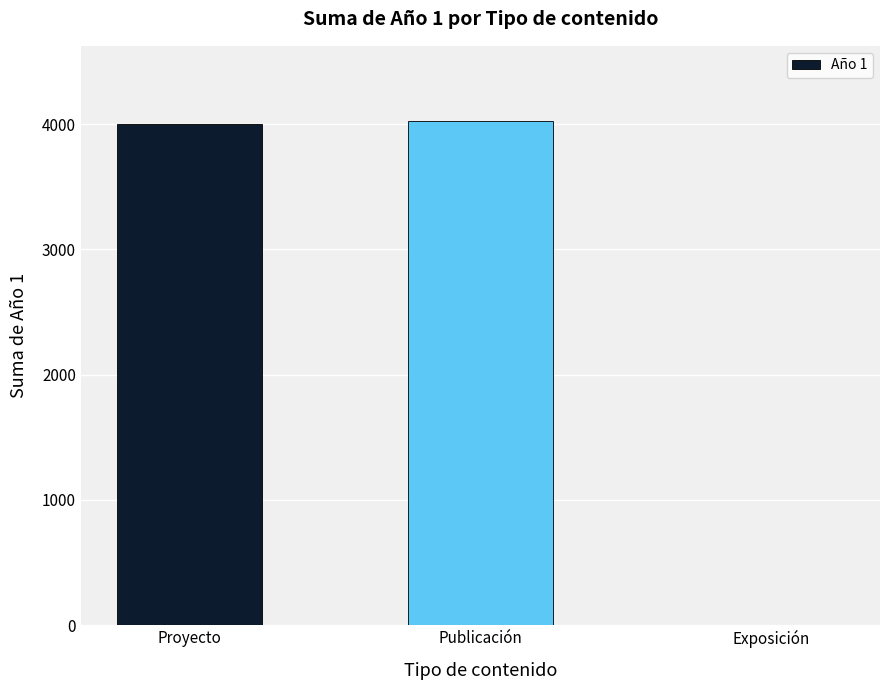

What is the sum of the values at Exposición and Publicación?

4022